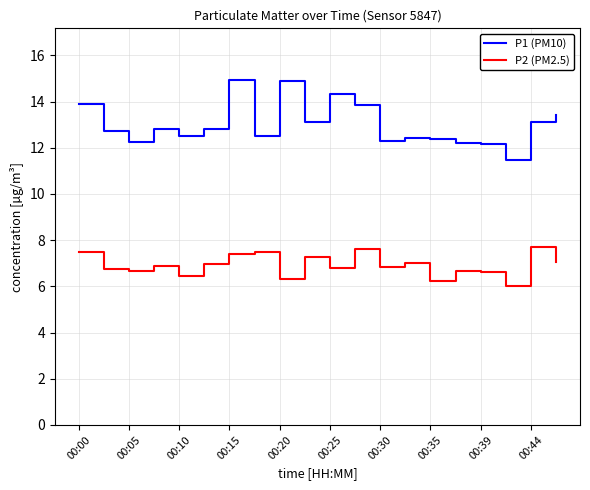

Which series has the widest spread of values?

P1 (PM10)